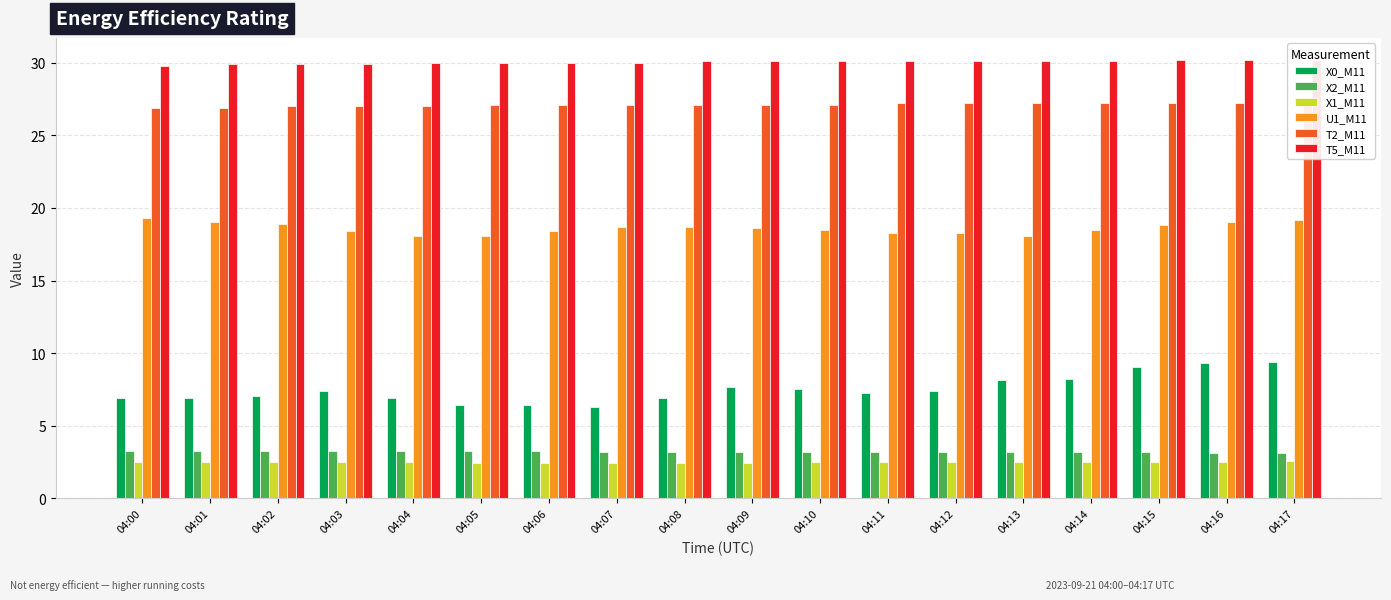

Read the X1_M11 value at 04:04.

2.5